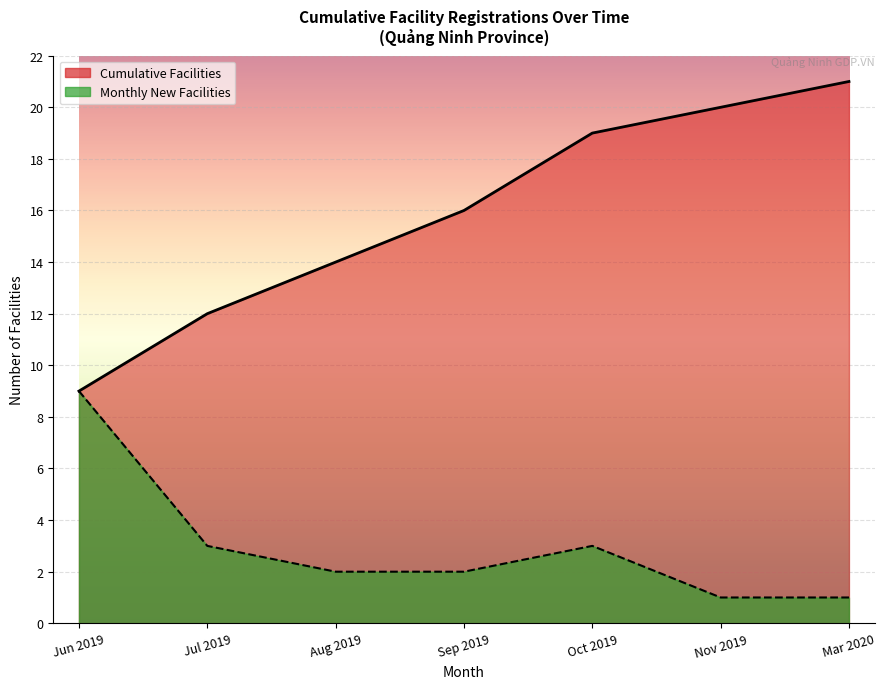

What is the difference between the maximum and minimum values?

20